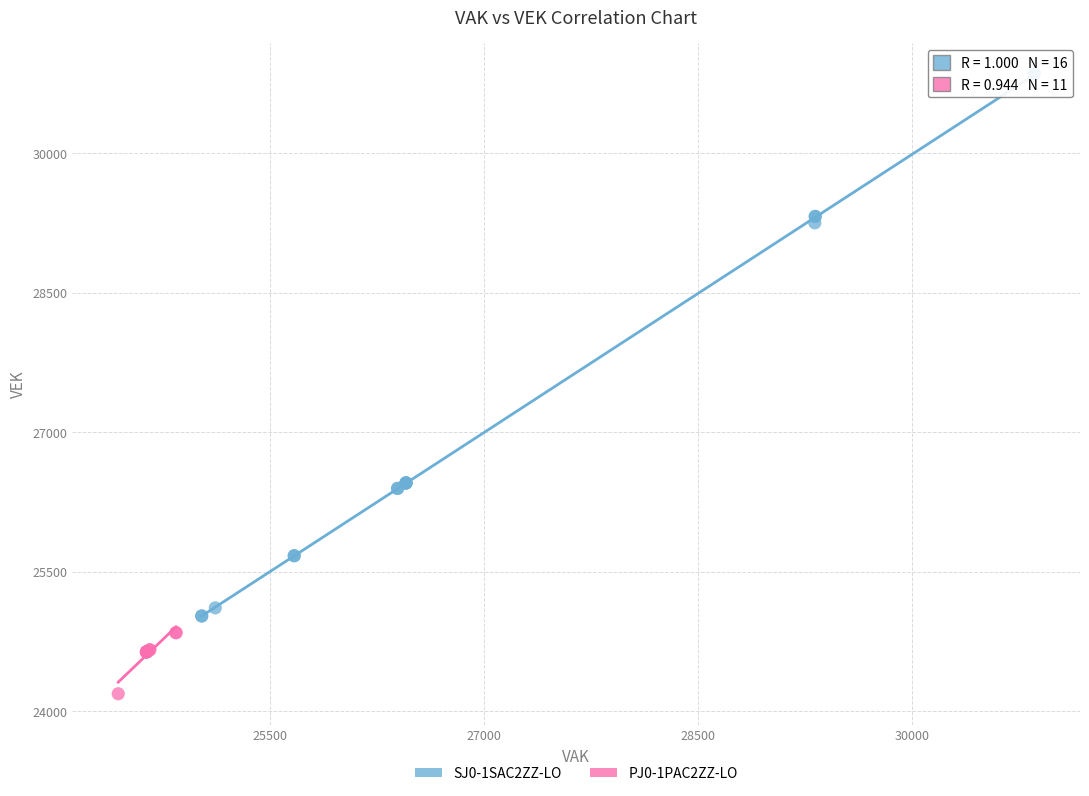

Which series contains the lowest Y value?

PJ0-1PAC2ZZ-LO